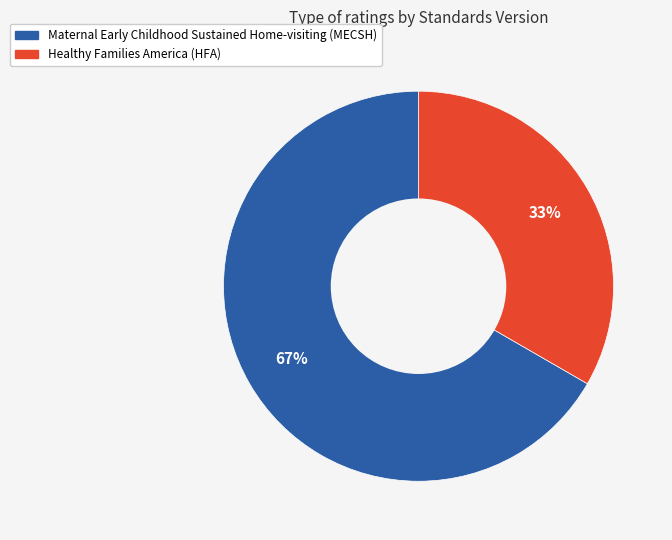

Does any single category account for the majority?

Yes